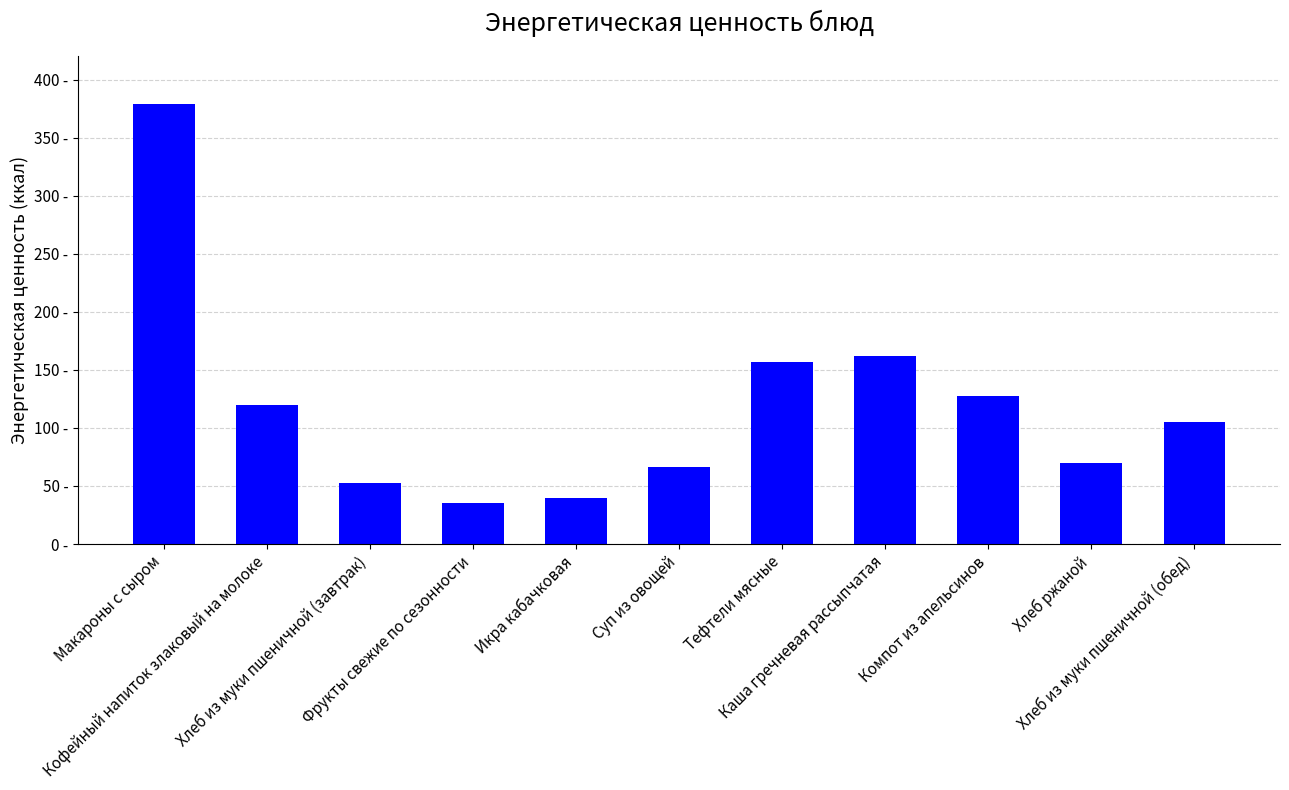

At which label does the data first exceed 104?

Макароны с сыром